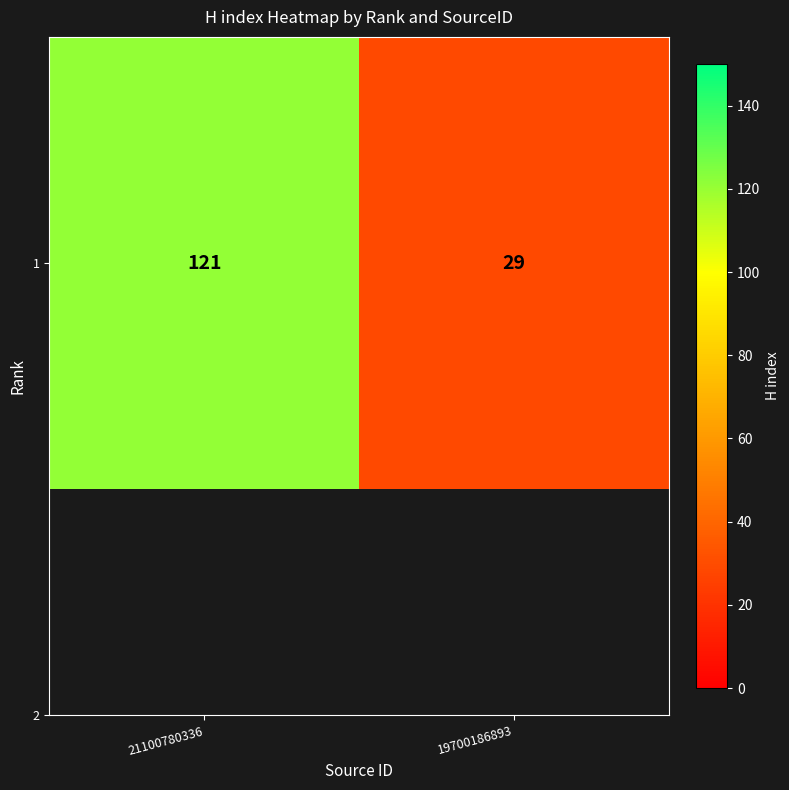

What is the sum of all values?

150